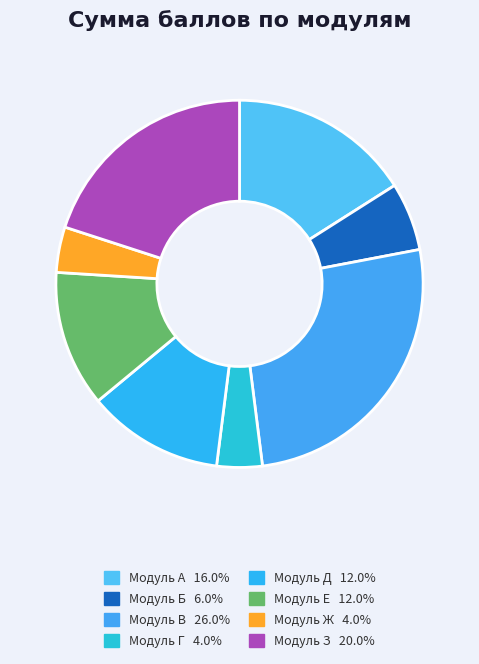

Does Модуль В account for over 50% of the chart?

No